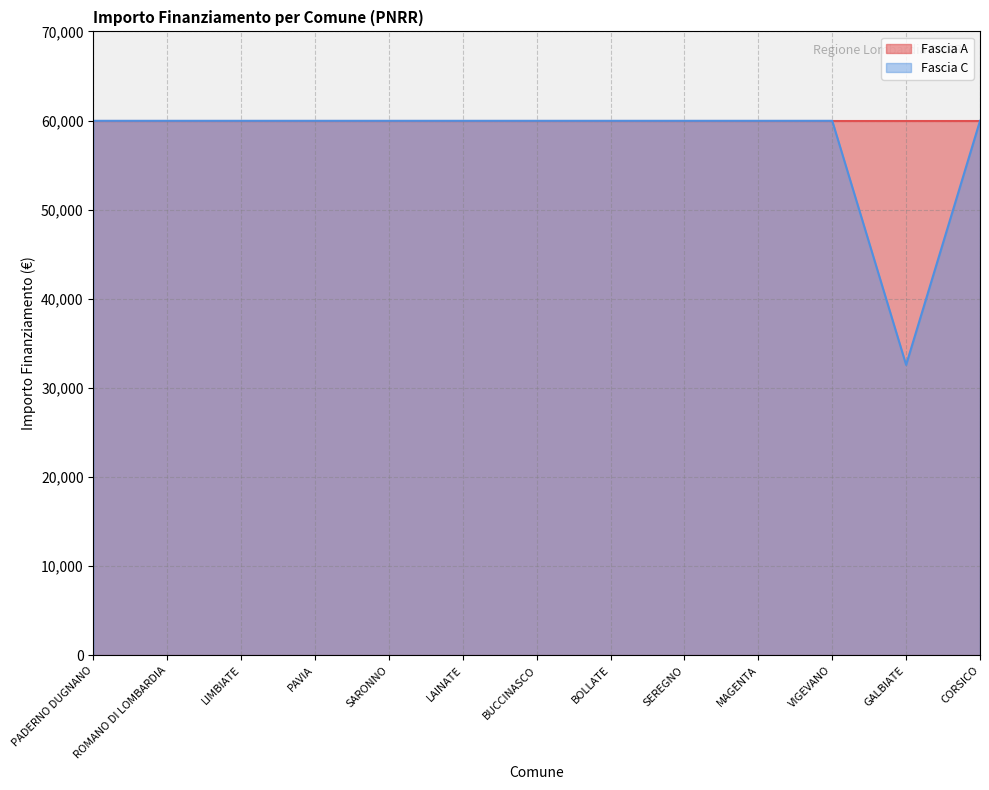

True or false: there are more than 0 points higher than both neighbors.

False